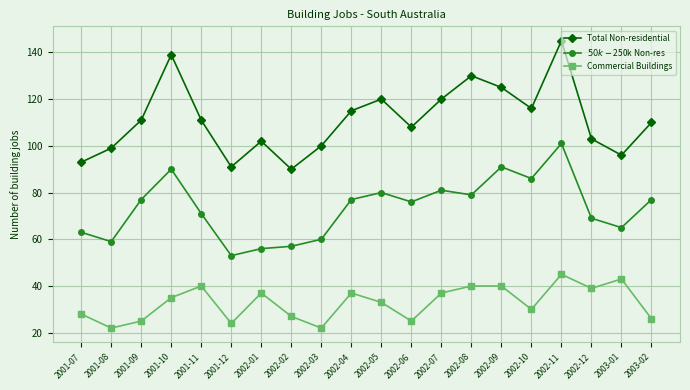

What is the average value of the Total Non-residential series?

111